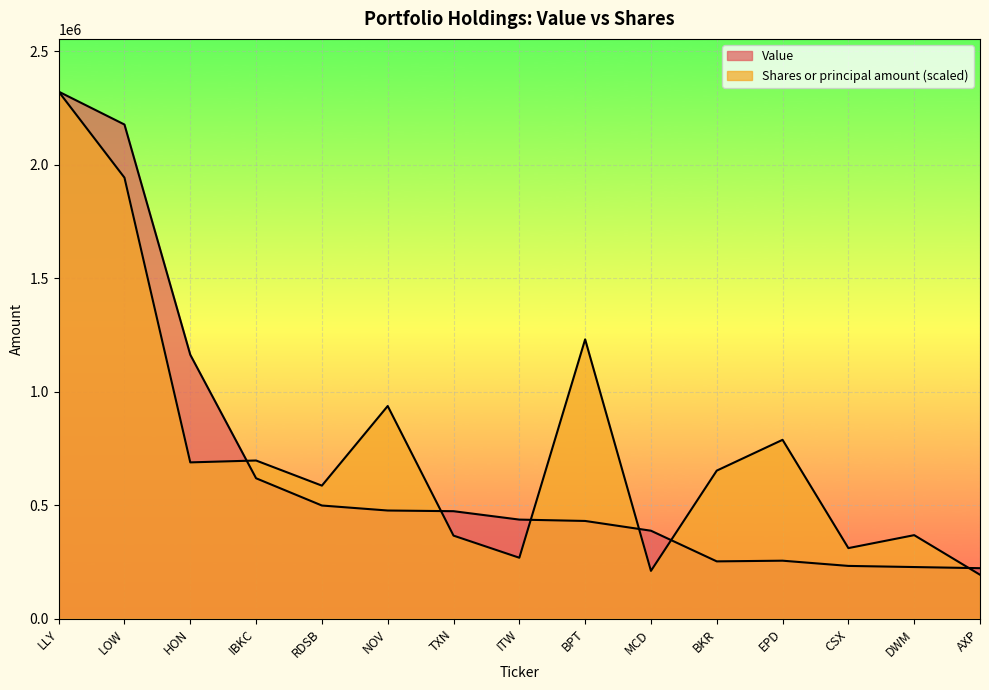

At which category is the sum across all series the highest?

LLY